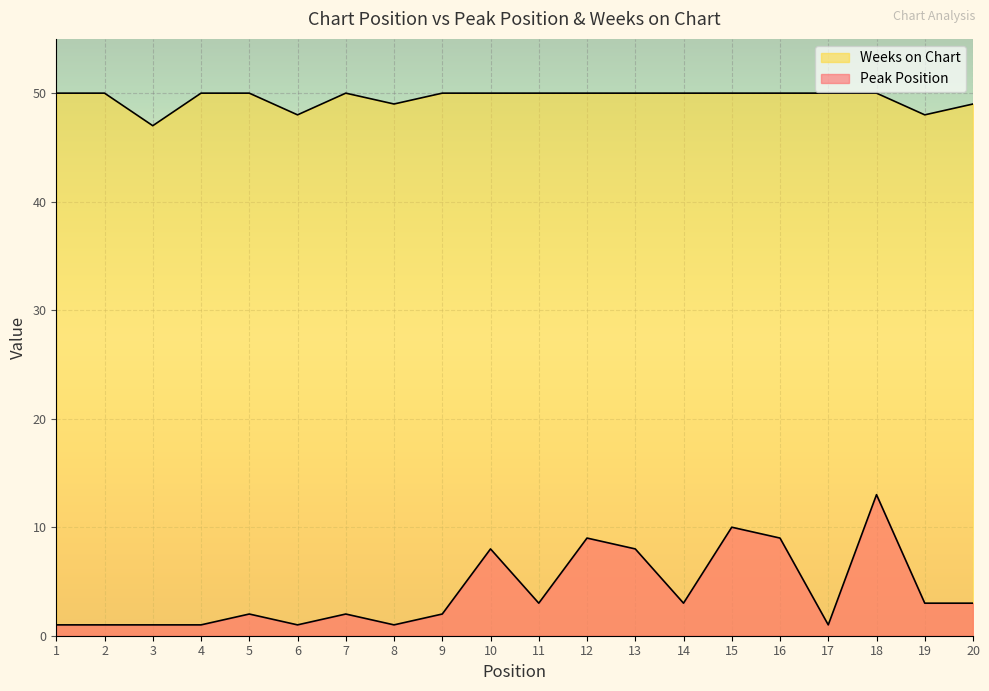

What is the greatest value displayed?

50